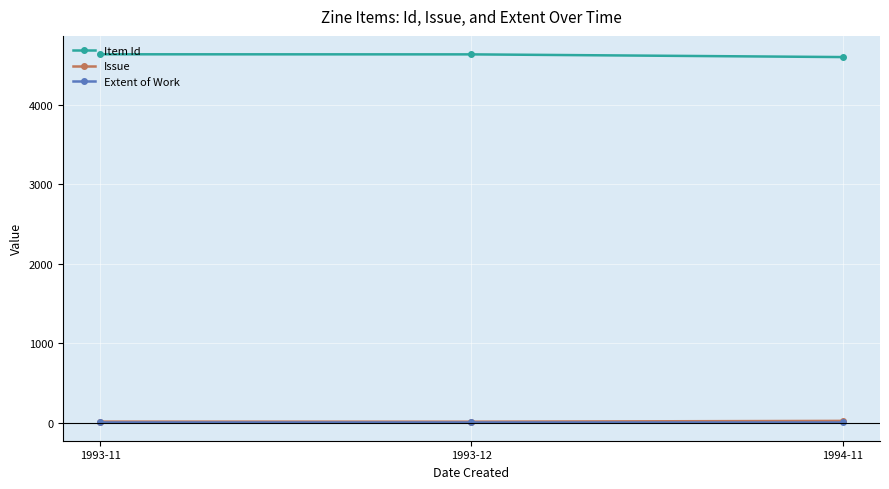

What is the spread (max minus min) of values at 1993-11?

4630